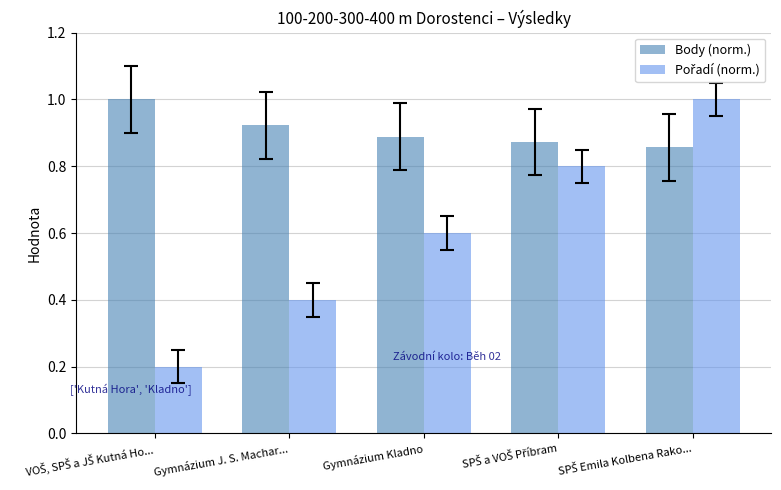

How many groups of bars are there?

5